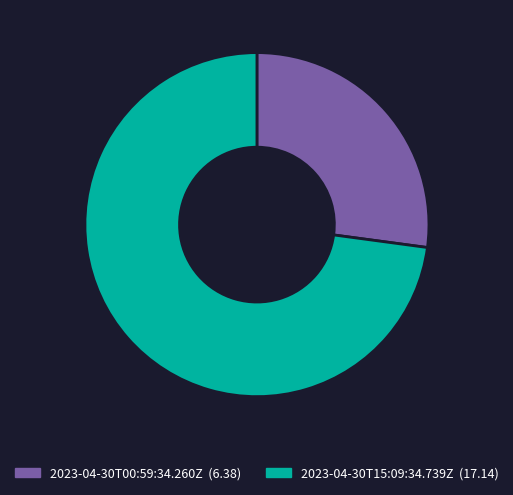

Which slice is the smallest?

2023-04-30T00:59:34.260Z